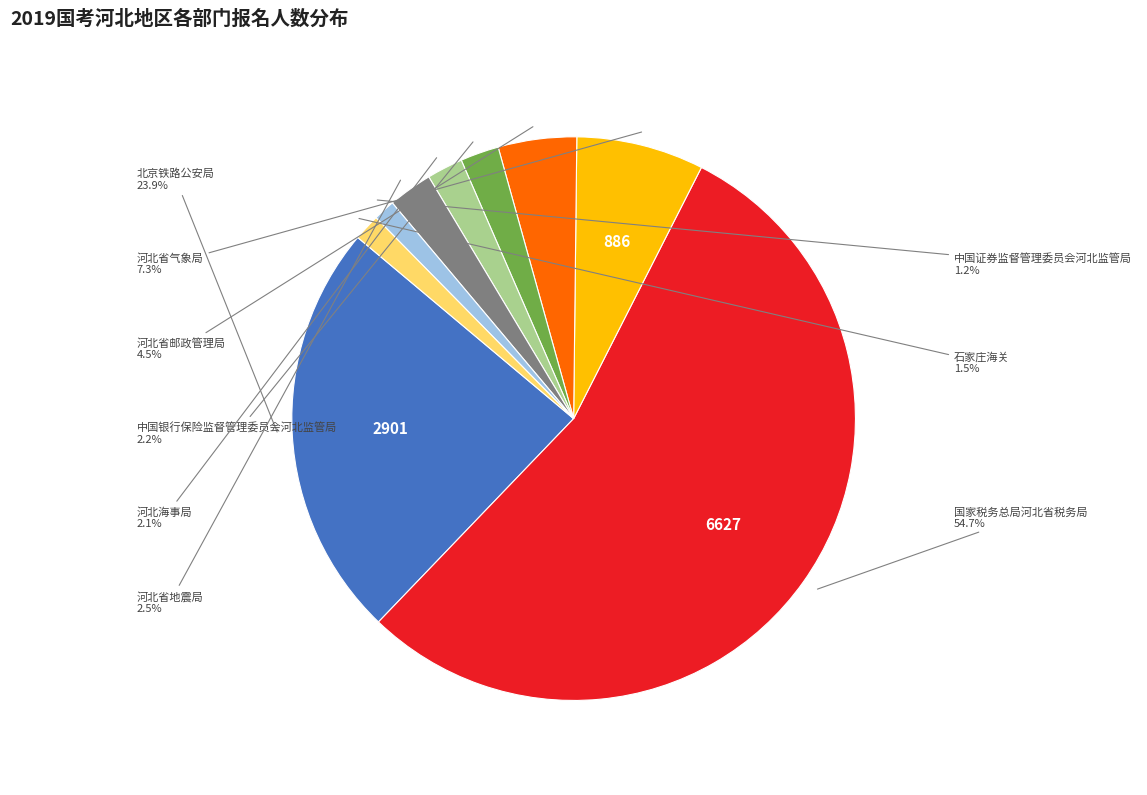

Do 河北省地震局 and 北京铁路公安局 together represent more than half of the pie?

No